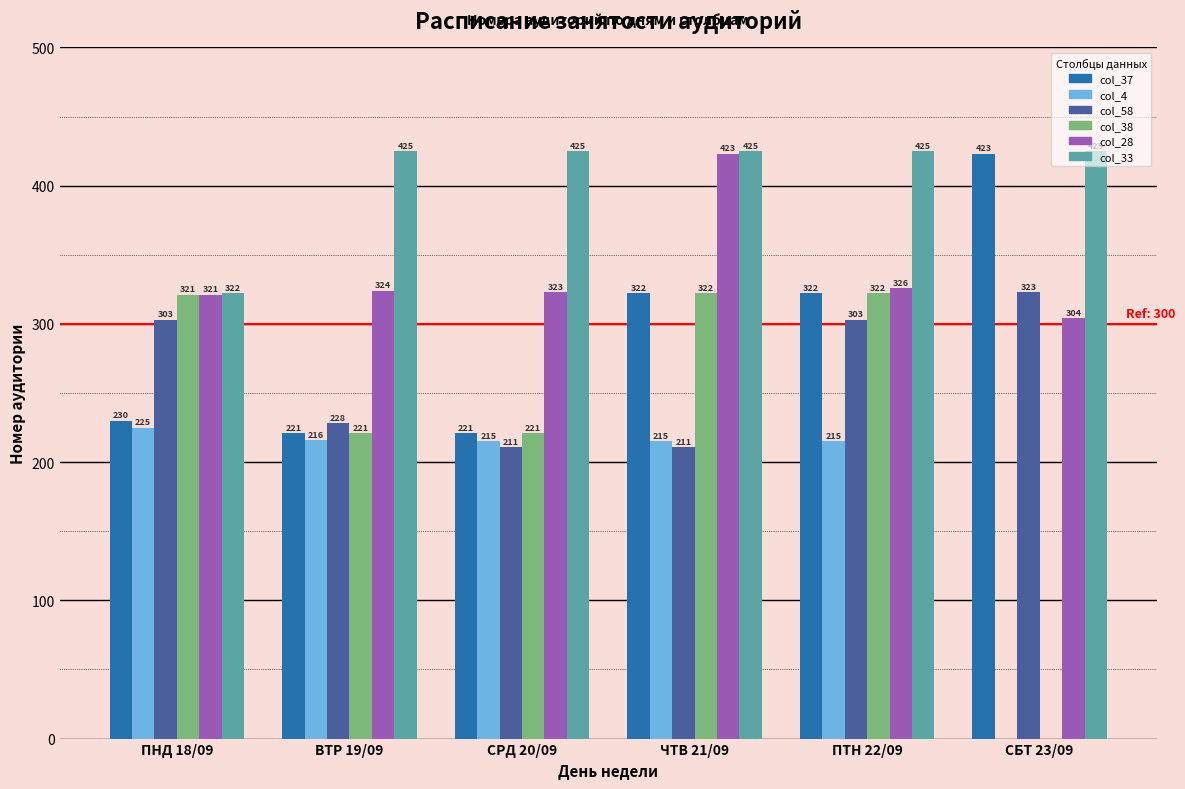

The col_37 series shows 394.0 at ПНД 18/09. True or false?

False